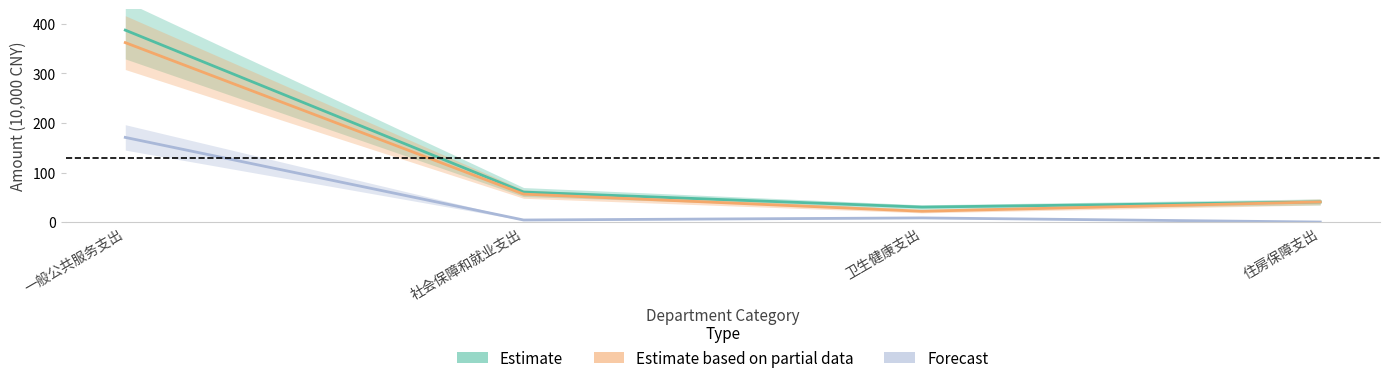

True or false: Forecast has a value of 4.1 at 社会保障和就业支出.

True